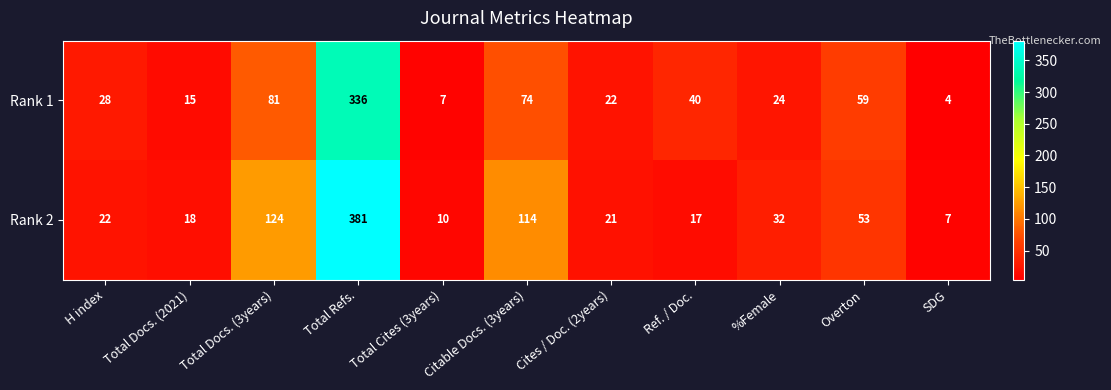

Rank the series by their maximum value, from highest to lowest.

Rank 2, Rank 1